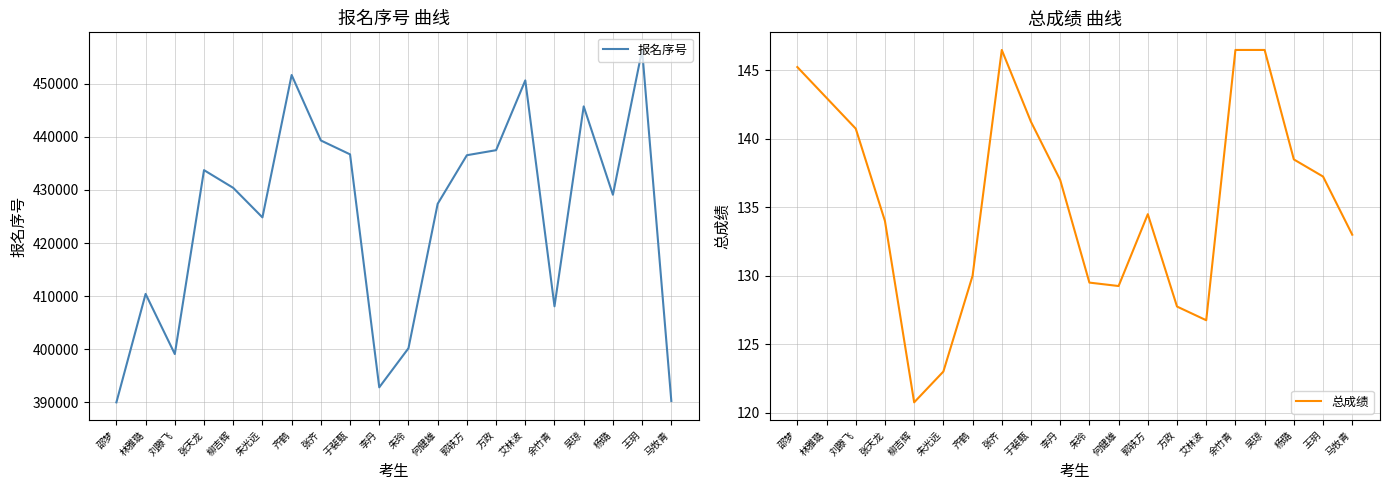

What value does the 总成绩 series have at 杨璐?

138.5